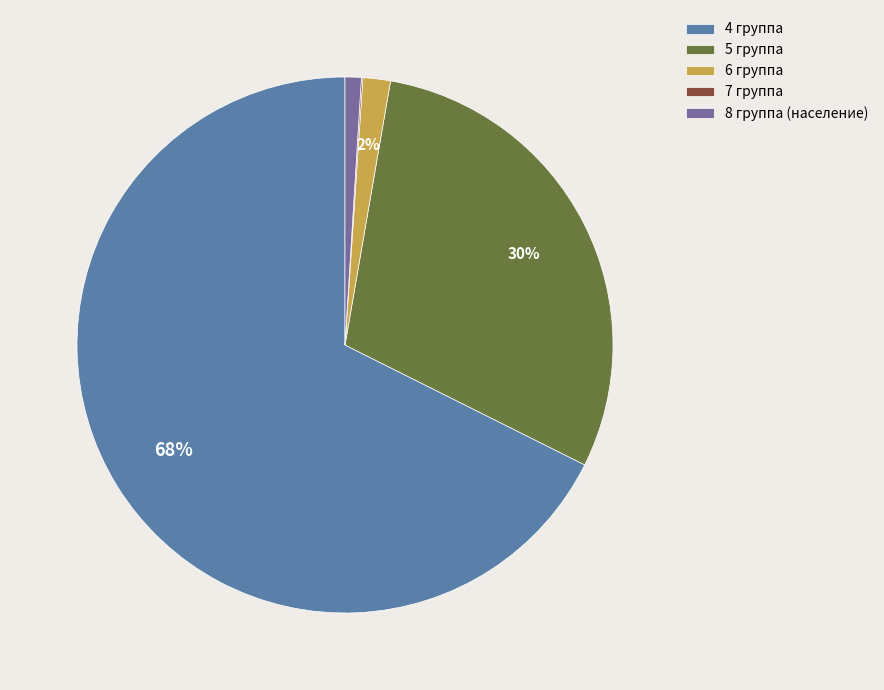

What is the smallest slice in the pie chart?

7 группа